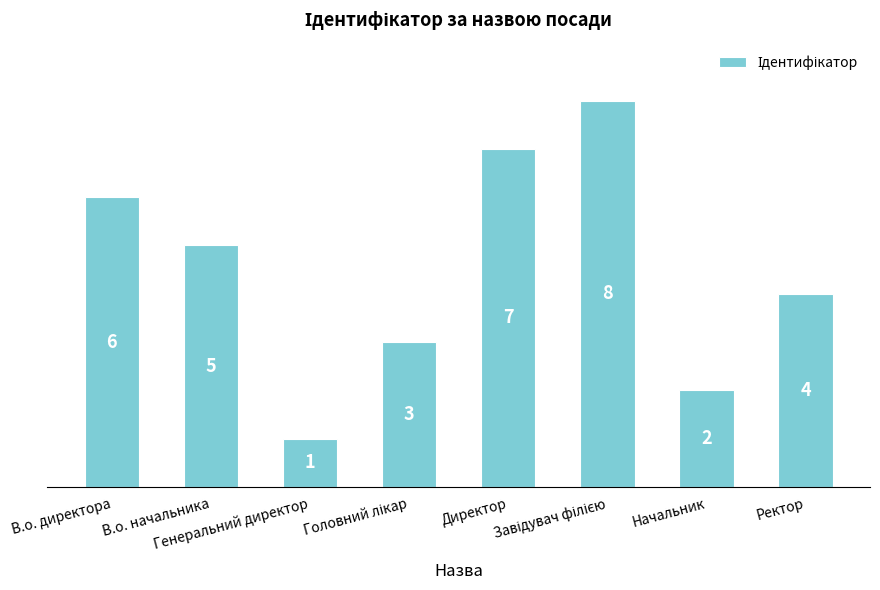

What is the maximum value shown in the chart?

8